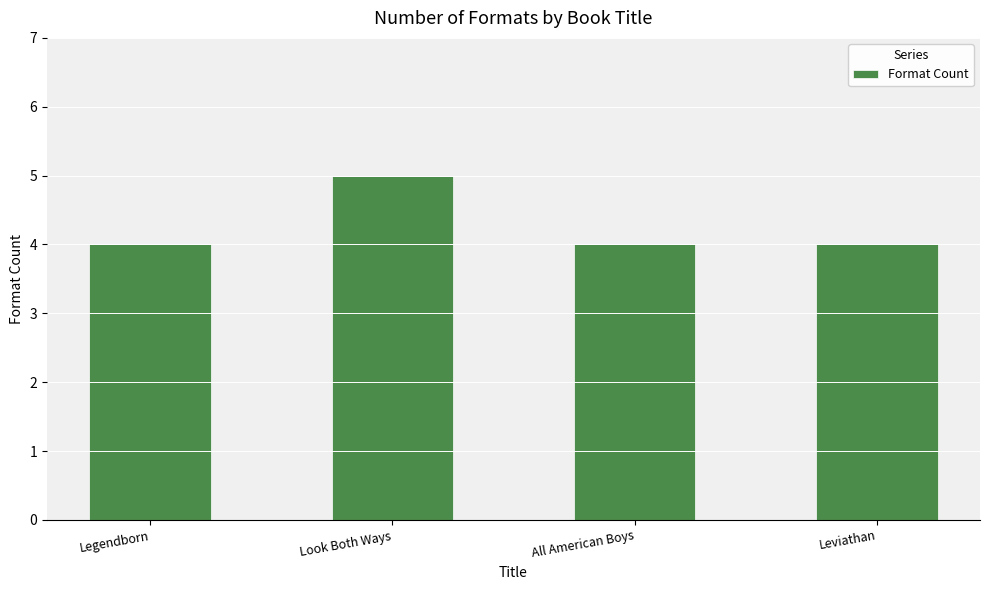

True or false: the data shows 2 at Leviathan.

False